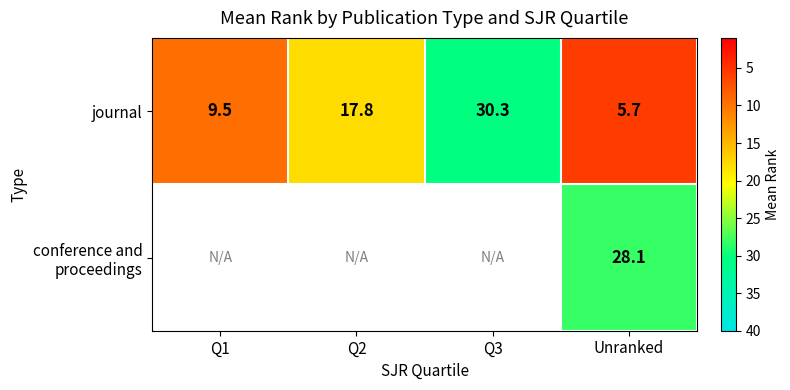

What is the minimum value shown in the chart?

5.7